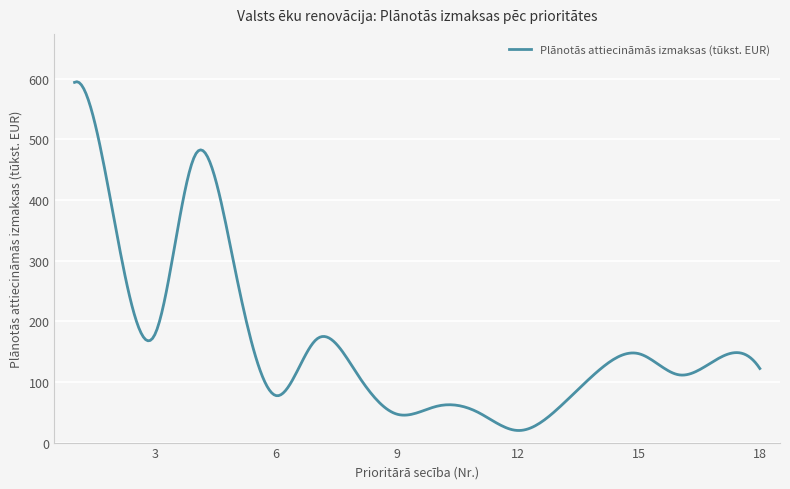

What is the smallest value displayed?

19.9